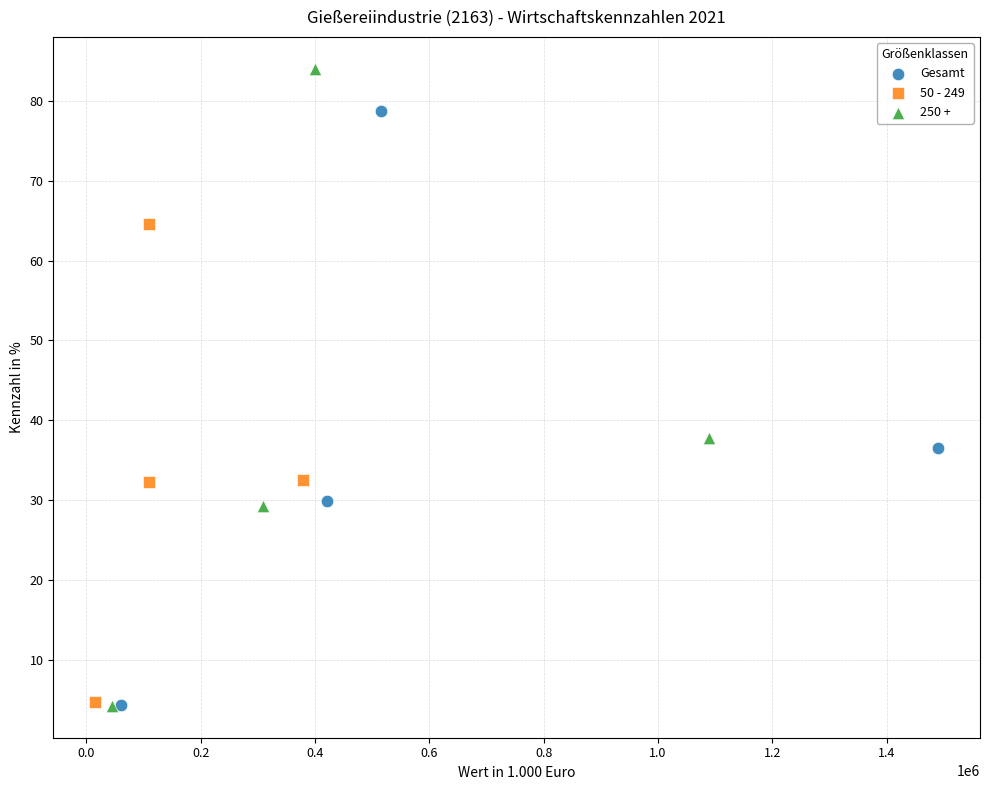

Which series contains the highest Y value?

250 +